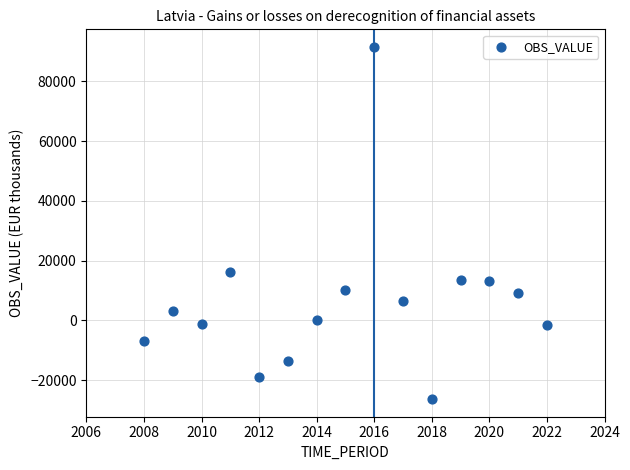

What is the range of Y values (max minus min)?

117861